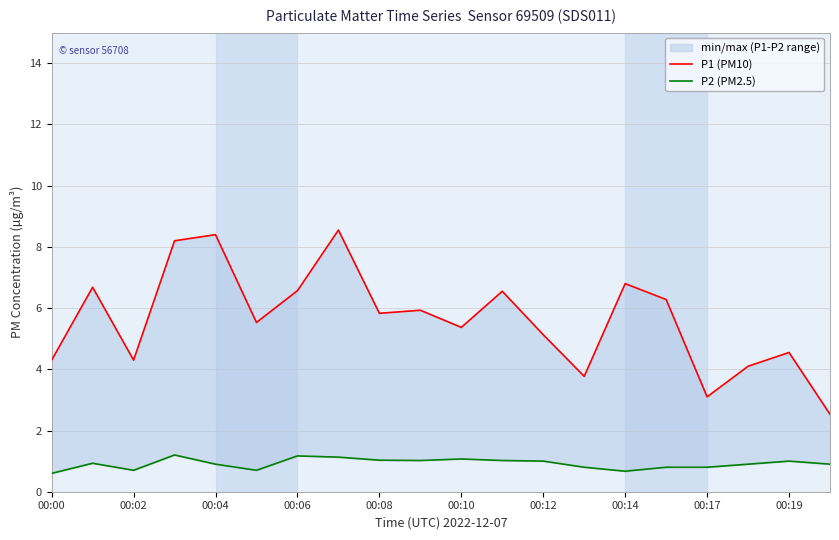

What position from the left is 11?

12